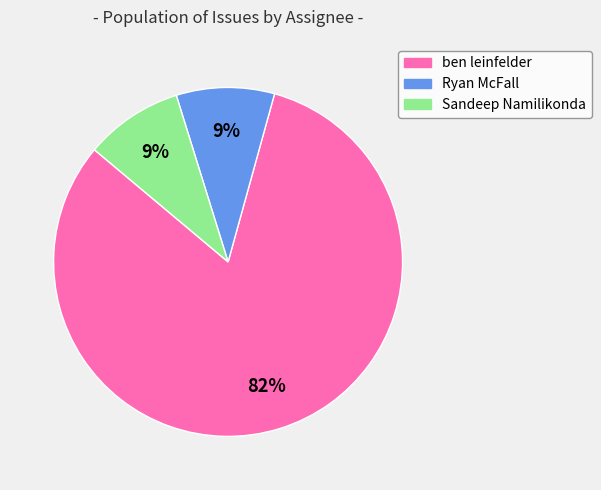

To the nearest percent, what is the average slice percentage?

33%